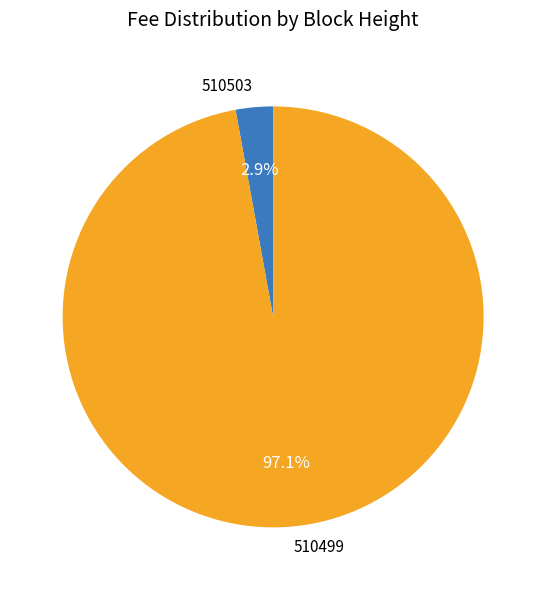

True or false: 510503 accounts for 12% of the total.

False